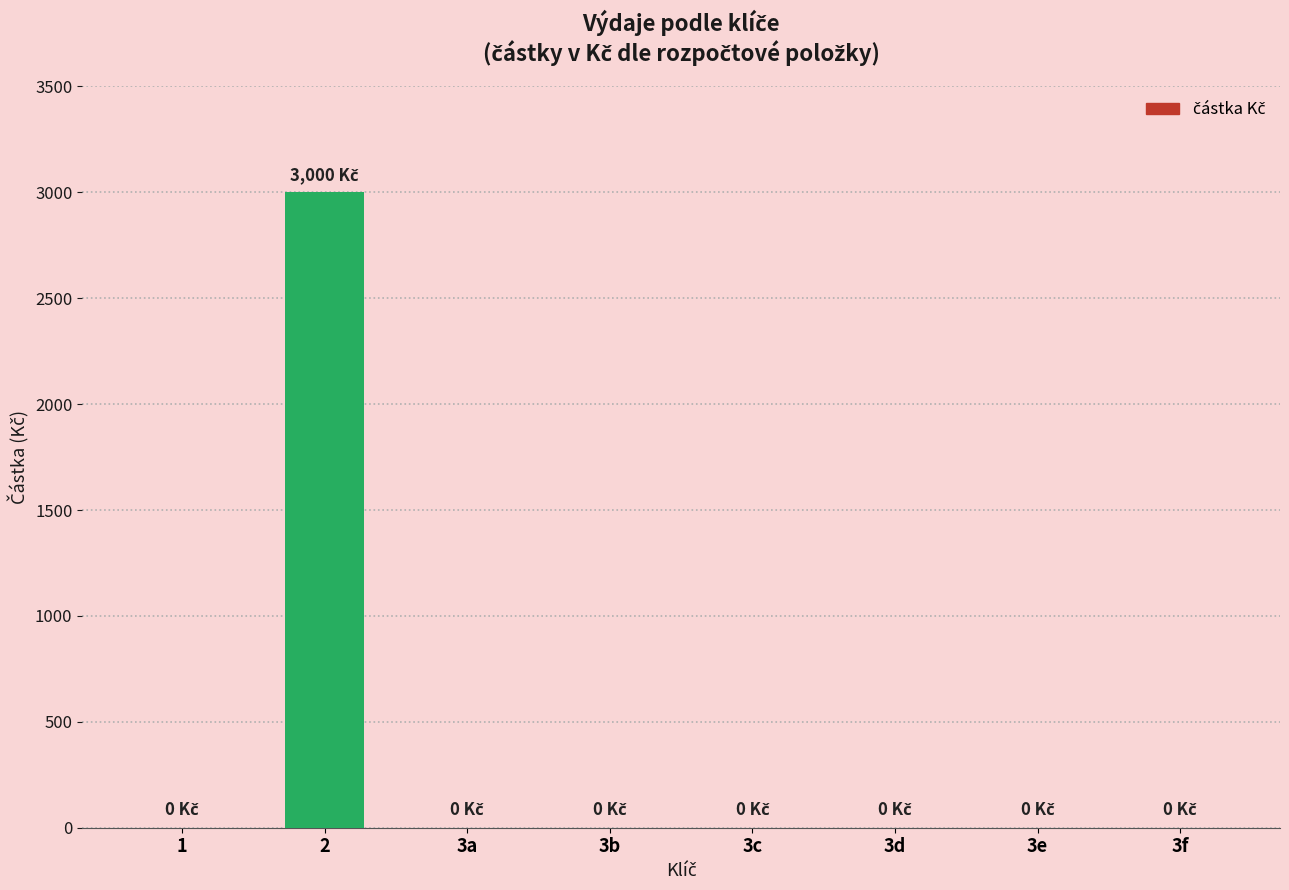

What is the maximum value shown in the chart?

3000